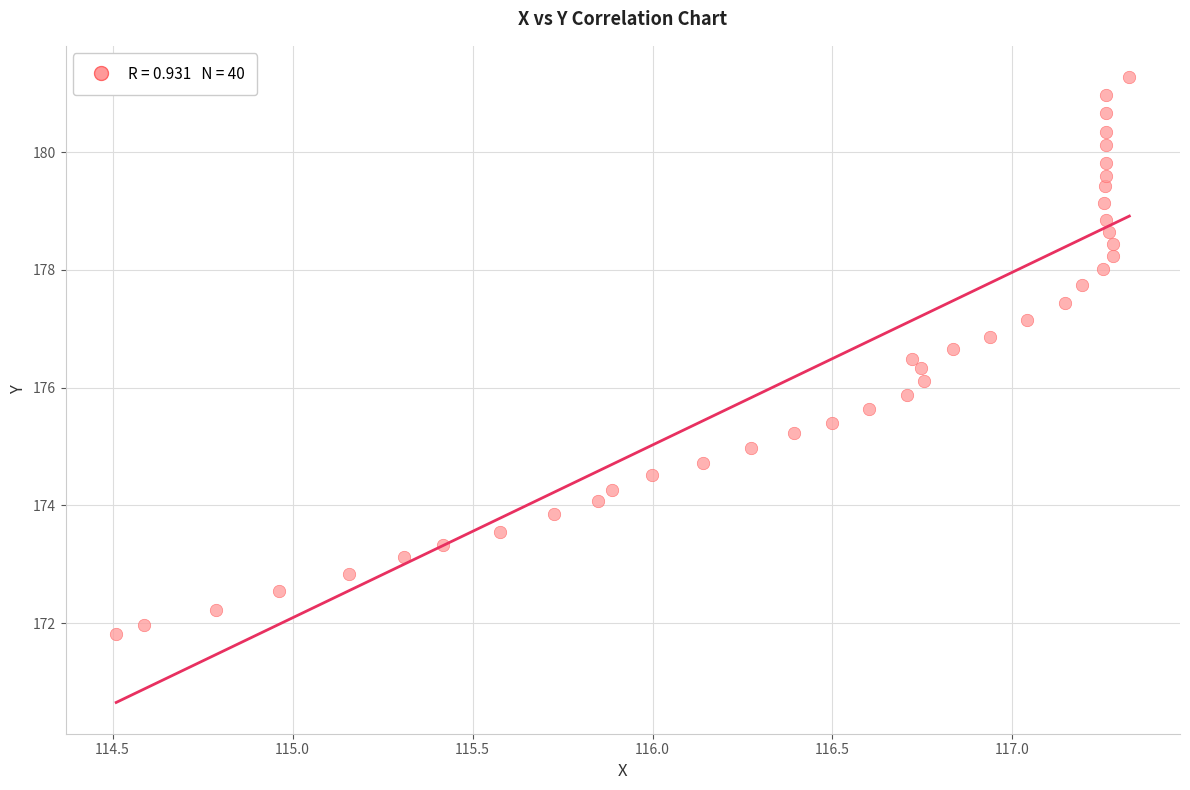

What is the range of Y values (max minus min)?

9.5